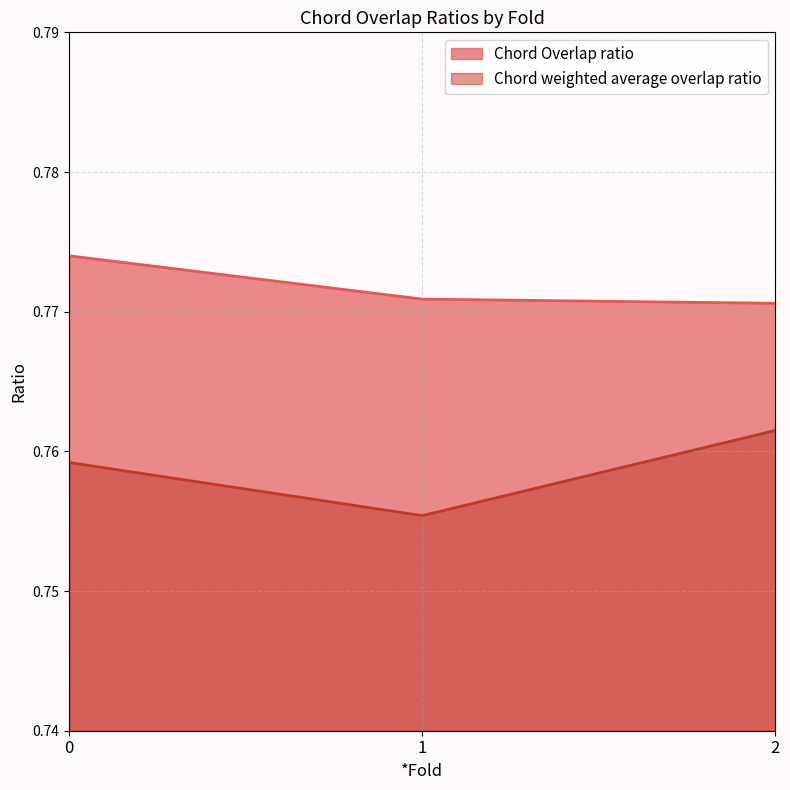

What is the value of the Chord weighted average overlap ratio point at the 2nd from the left?

0.8